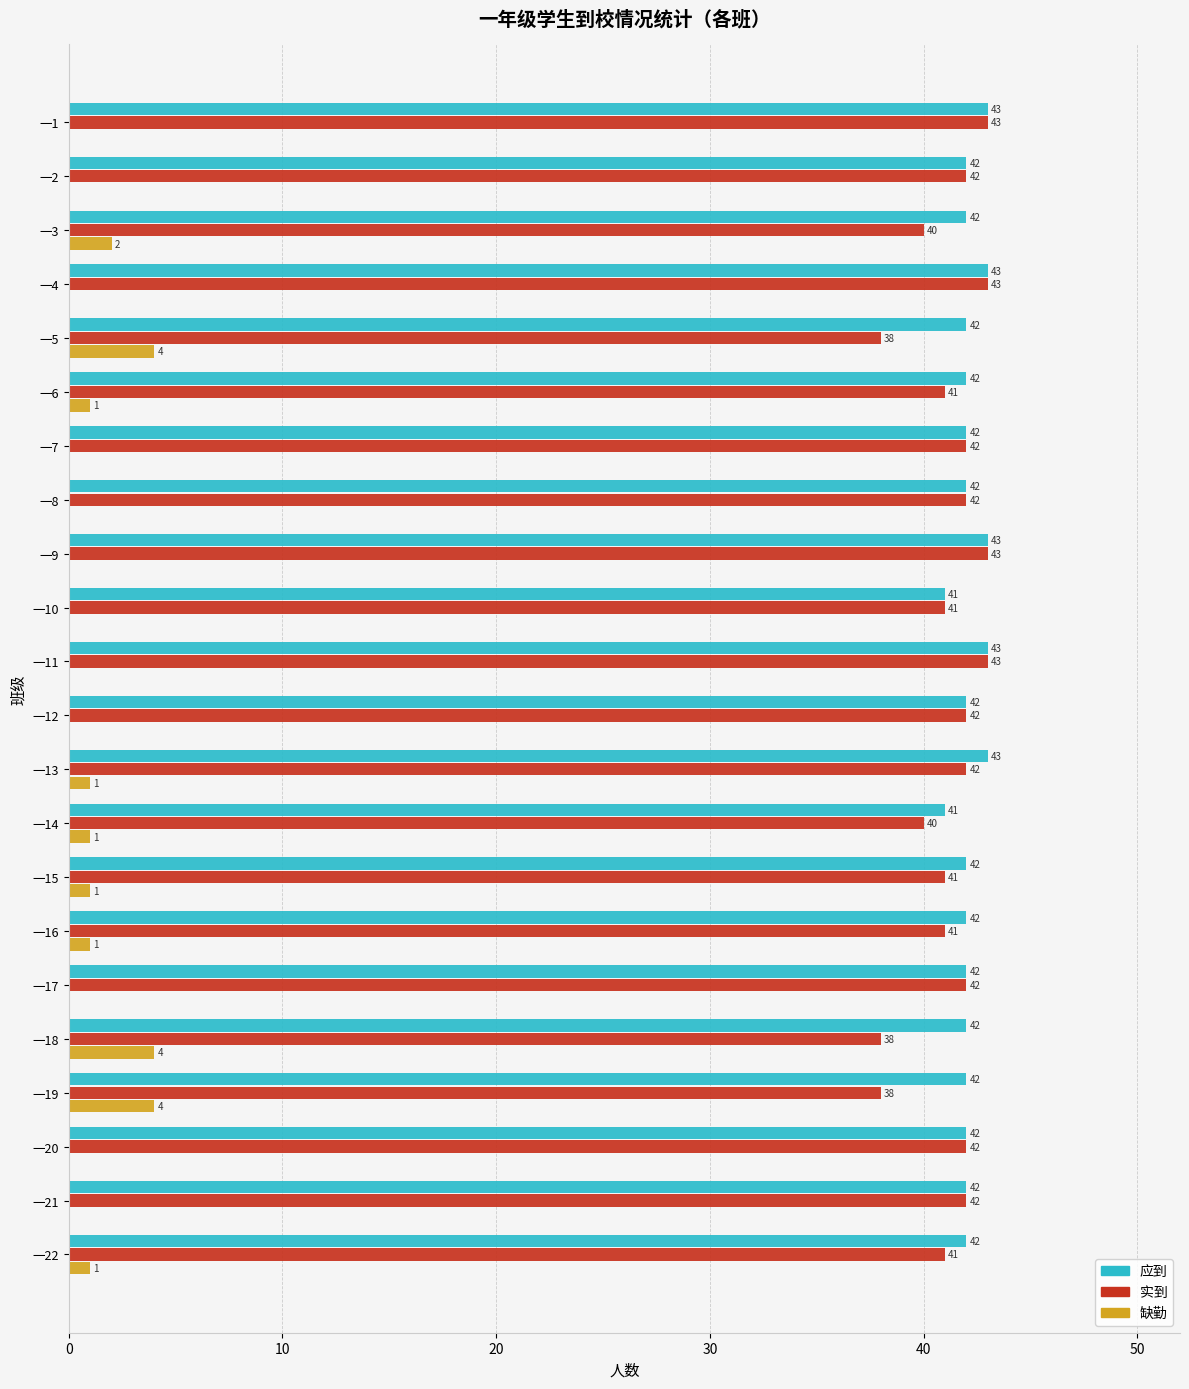

What is the sum of the 应到 values at 一21 and 一1?

85